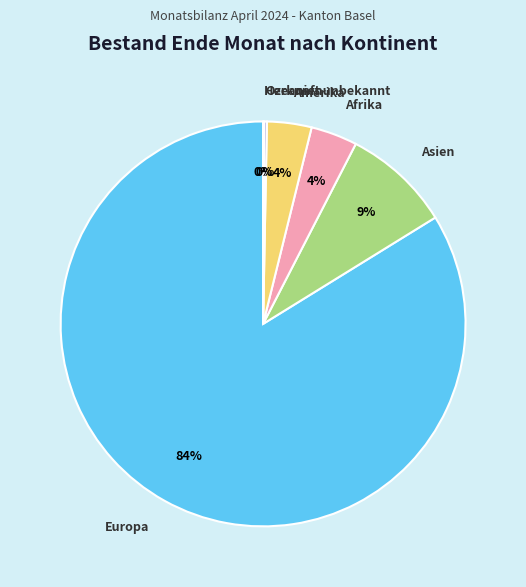

True or false: Amerika accounts for 4% of the total.

True